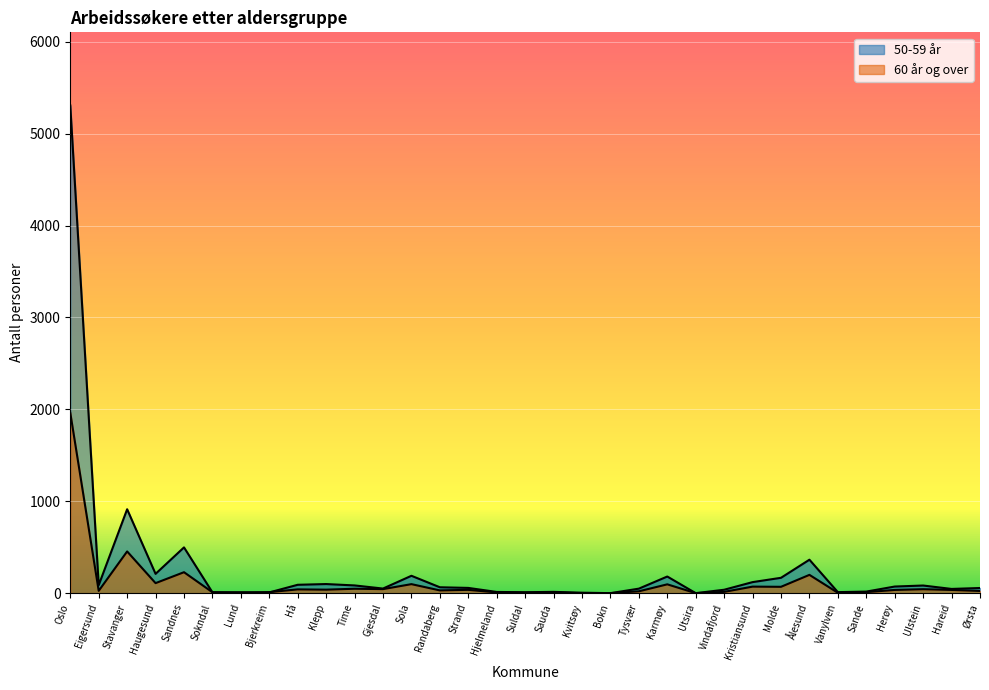

At which category does 60 år og over reach its first local valley?

Eigersund